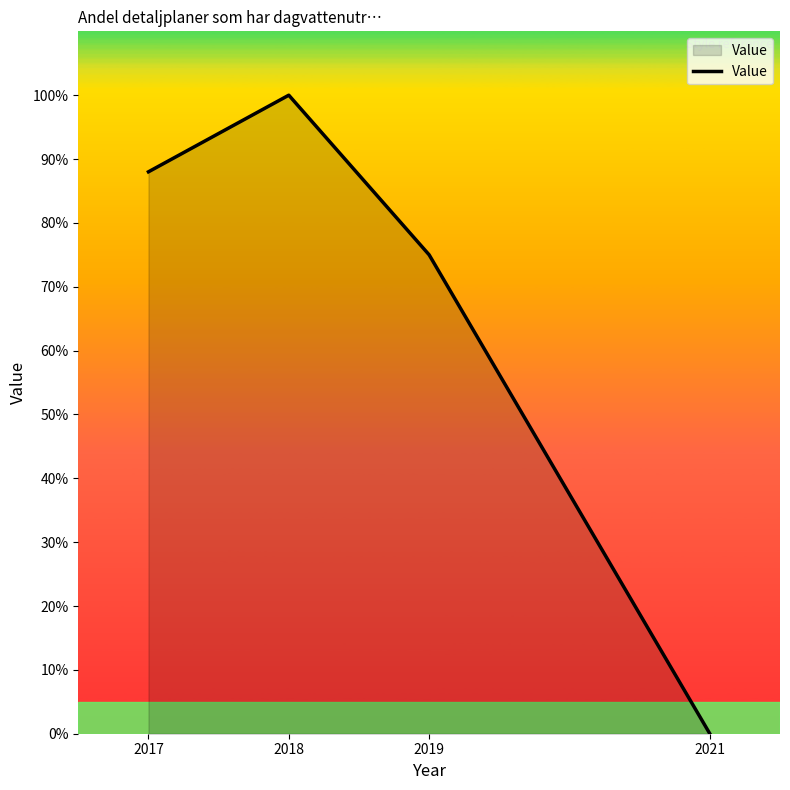

Does the chart display data point markers on the line(s)?

No